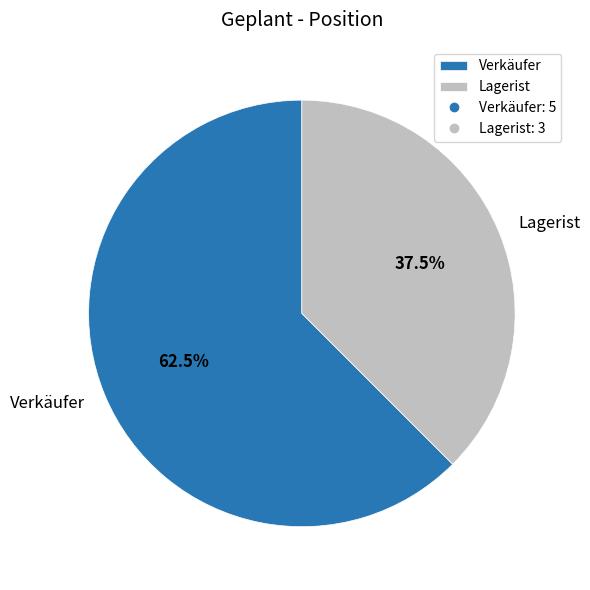

Does Verkäufer represent more than half of the total?

Yes